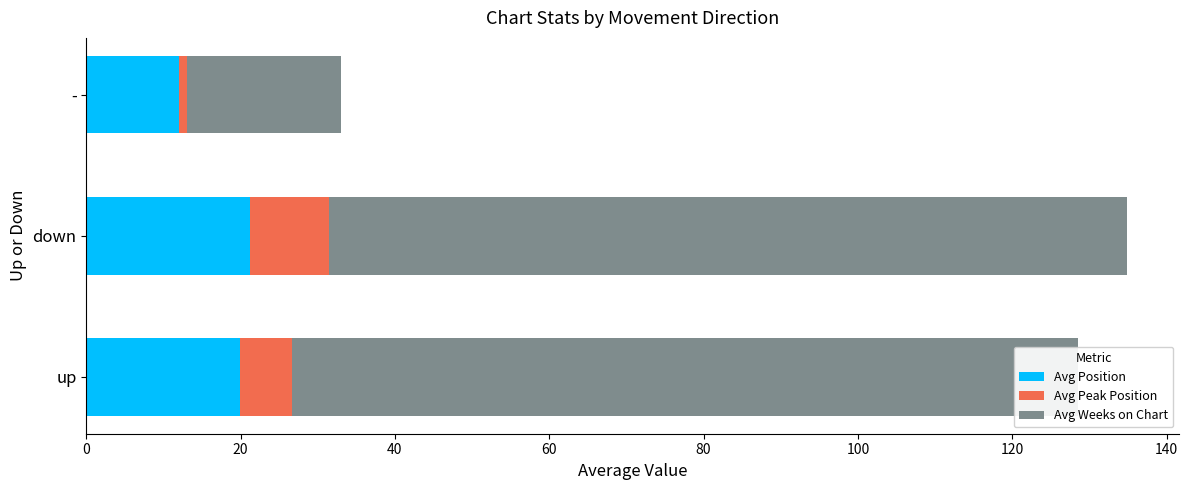

How many categories are shown in the chart?

3